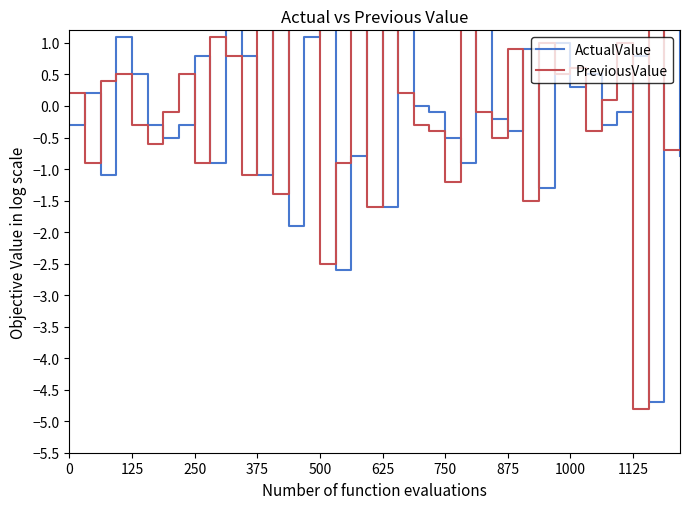

Which category has the lowest value in the ActualValue series?

37